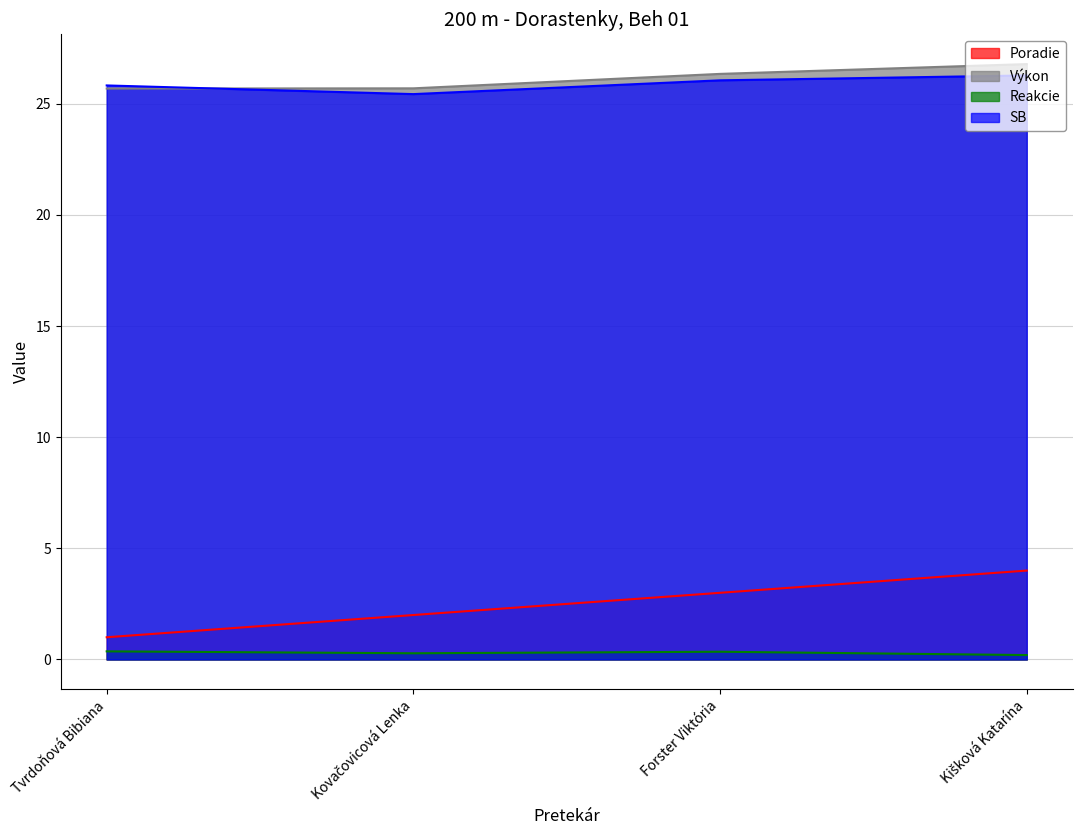

List the series in order of their peak value, highest first.

Výkon, SB, Poradie, Reakcie